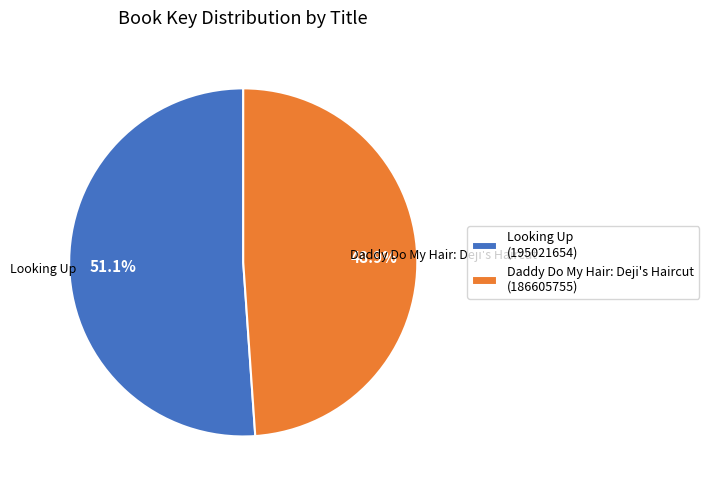

Which slice is the largest?

Looking Up